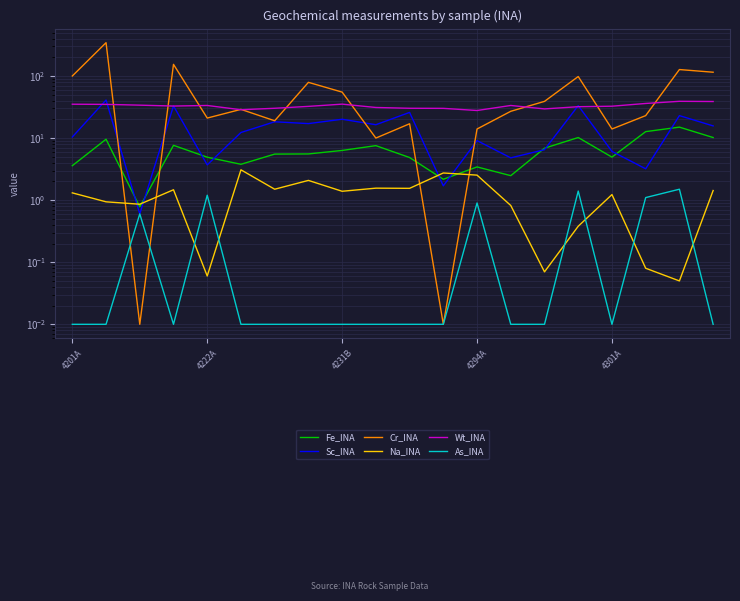

Between 4222A and 19, which series saw the biggest shift?

Cr_INA